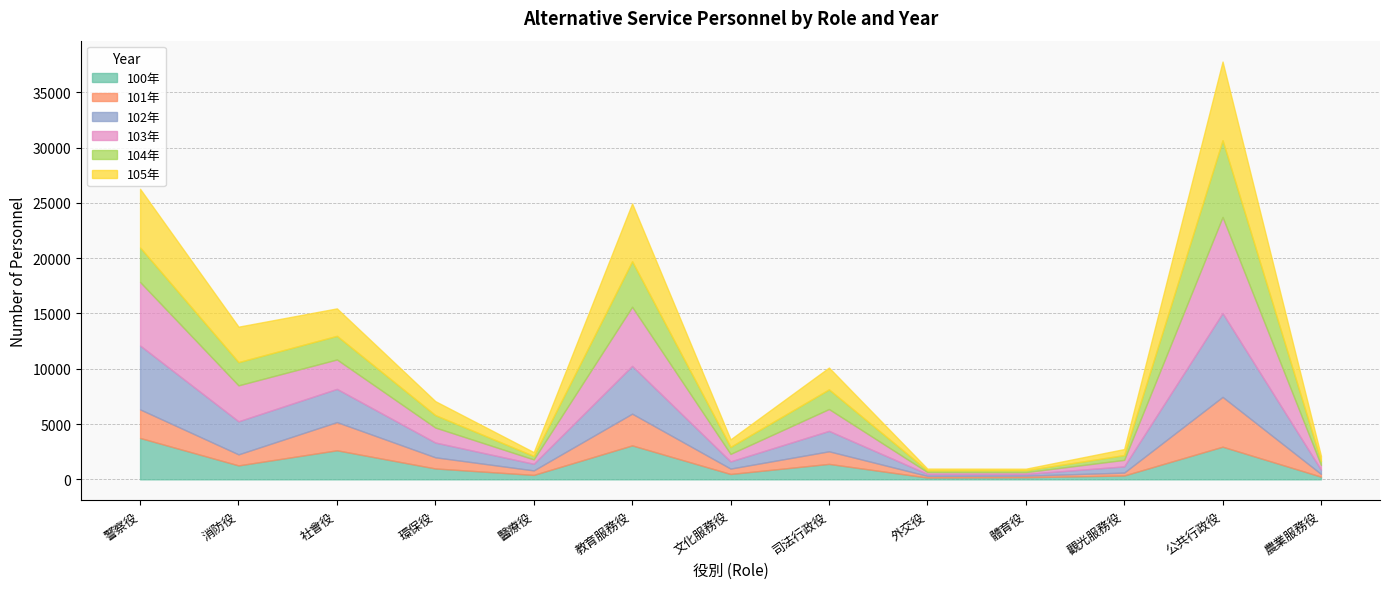

Reading left to right, transcribe all the data shown in this chart.

100年: 警察役=3743	消防役=1260	社會役=2627	環保役=984	醫療役=400	教育服務役=3070	文化服務役=485	司法行政役=1397	外交役=163	體育役=189	觀光服務役=348	公共行政役=2953	農業服務役=243
101年: 警察役=2582	消防役=1000	社會役=2551	環保役=1010	醫療役=409	教育服務役=2870	文化服務役=488	司法行政役=1139	外交役=150	體育役=143	觀光服務役=262	公共行政役=4504	農業服務役=247
102年: 警察役=5779	消防役=2988	社會役=3002	環保役=1334	醫療役=595	教育服務役=4321	文化服務役=648	司法行政役=1847	外交役=171	體育役=158	觀光服務役=560	公共行政役=7579	農業服務役=386
103年: 警察役=5745	消防役=3253	社會役=2662	環保役=1358	醫療役=400	教育服務役=5345	文化服務役=681	司法行政役=1976	外交役=178	體育役=161	觀光服務役=591	公共行政役=8693	農業服務役=430
104年: 警察役=3122	消防役=2099	社會役=2135	環保役=1122	醫療役=308	教育服務役=4119	文化服務役=635	司法行政役=1776	外交役=142	體育役=168	觀光服務役=431	公共行政役=6938	農業服務役=345
105年: 警察役=5303	消防役=3207	社會役=2484	環保役=1264	醫療役=350	教育服務役=5225	文化服務役=680	司法行政役=1974	外交役=167	體育役=143	觀光服務役=546	公共行政役=7117	農業服務役=478